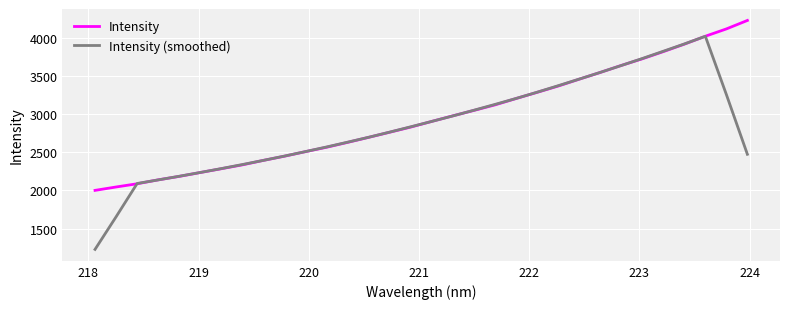

What is the minimum value for Intensity (smoothed)?

1226.7